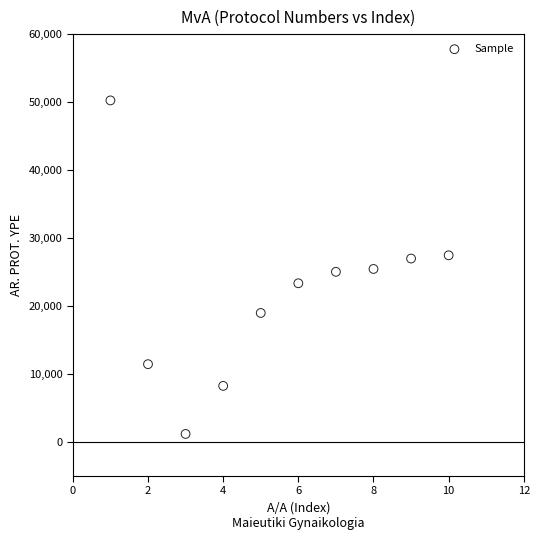

What is the range of X values (max minus min)?

9